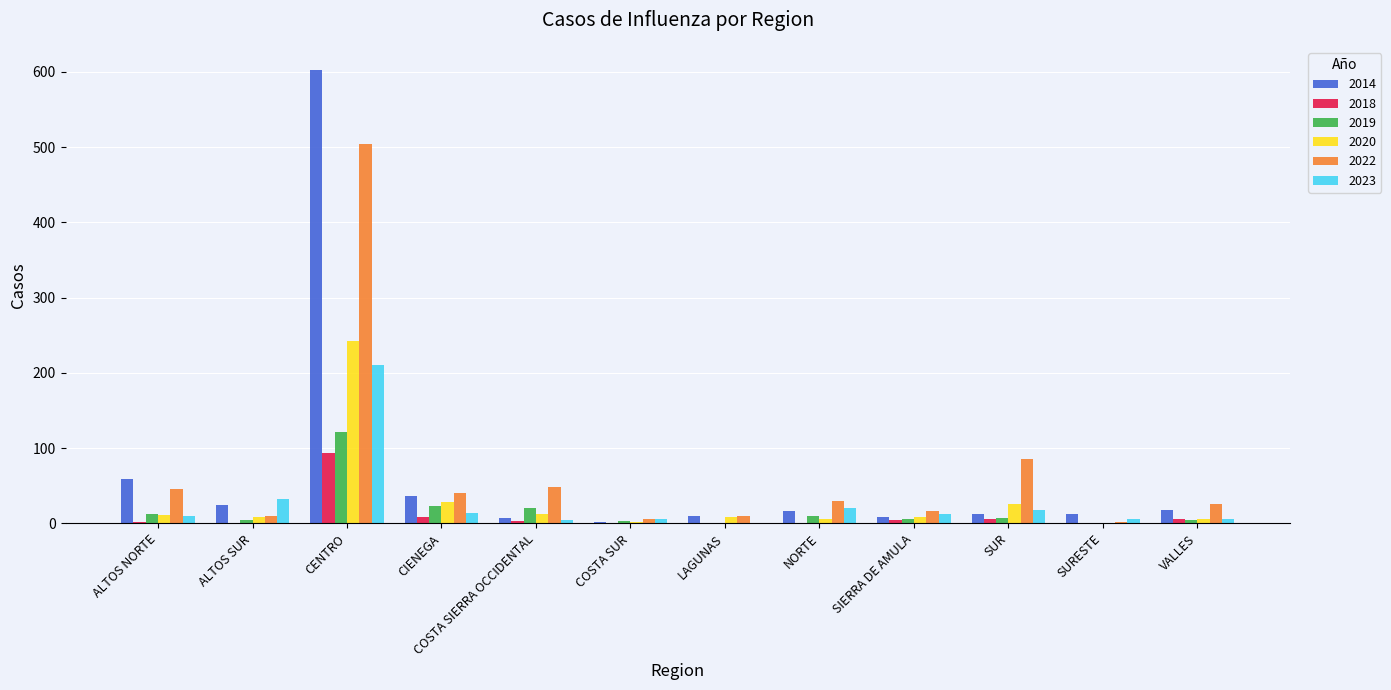

At which category is the sum across all series the highest?

CENTRO